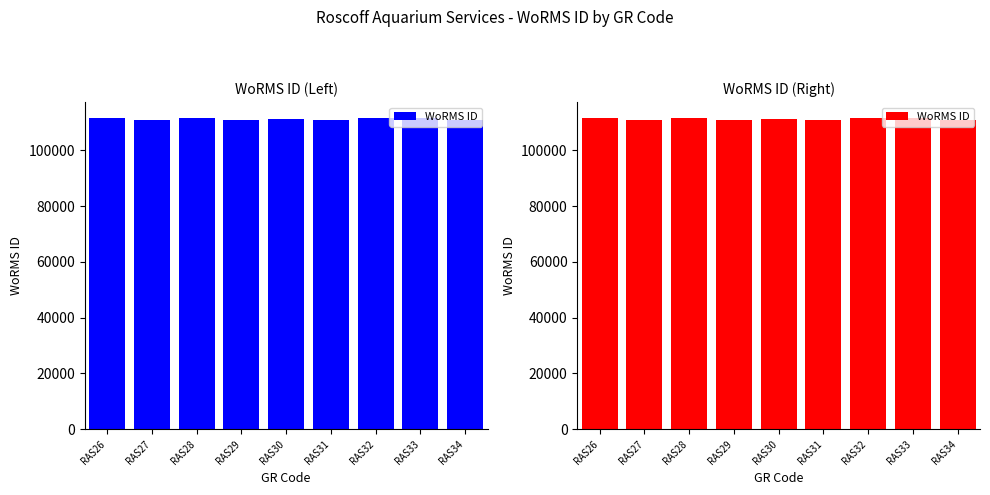

Rank the categories by value from highest to lowest.

RAS28, RAS32, RAS26, RAS33, RAS30, RAS27, RAS31, RAS34, RAS29